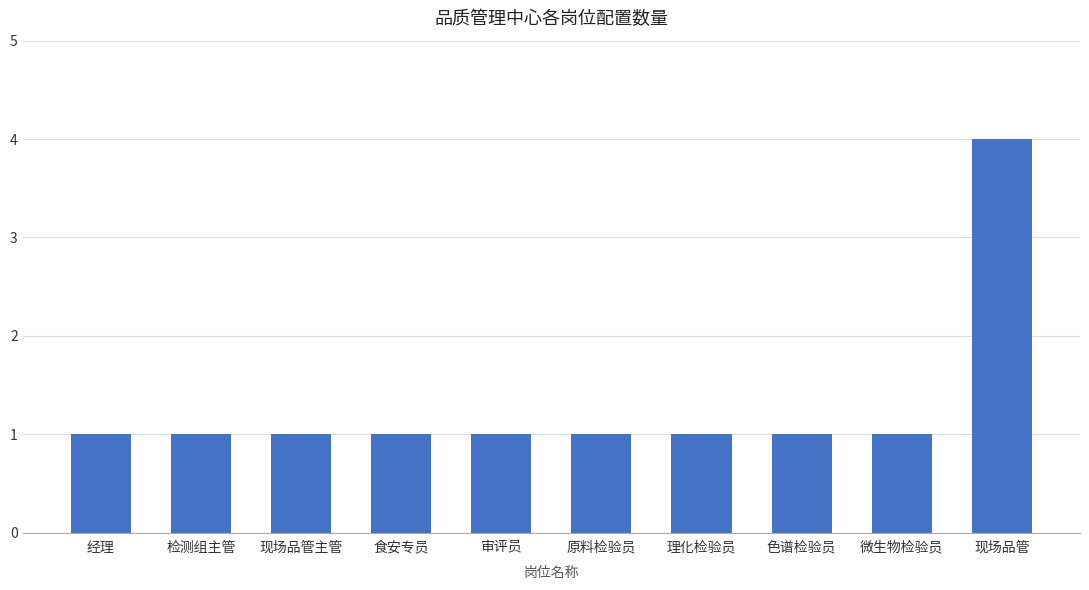

Does the chart contain stacked bars?

No